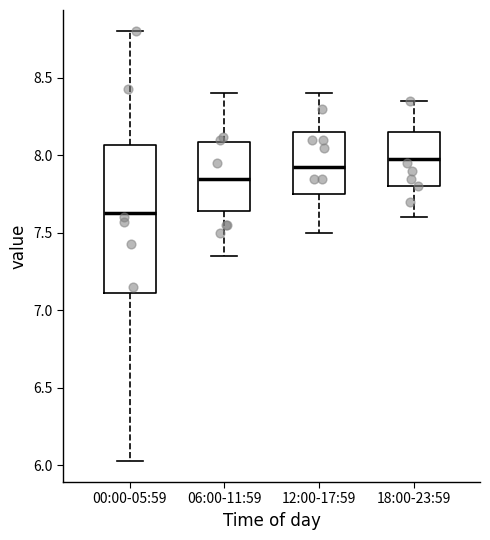

Reading left to right, transcribe this box plot: for each box, give where its median line is, the range the box spans, and where its two whiskers end, as read against the y-axis. The values are not printed on the chart, so give them approximately, as read against the axis.

00:00-05:59: median 7.65, box 7.10 to 8.05, whiskers 6.05 to 8.80
06:00-11:59: median 7.85, box 7.65 to 8.10, whiskers 7.35 to 8.40
12:00-17:59: median 7.95, box 7.75 to 8.15, whiskers 7.50 to 8.40
18:00-23:59: median 8.00, box 7.80 to 8.15, whiskers 7.60 to 8.35